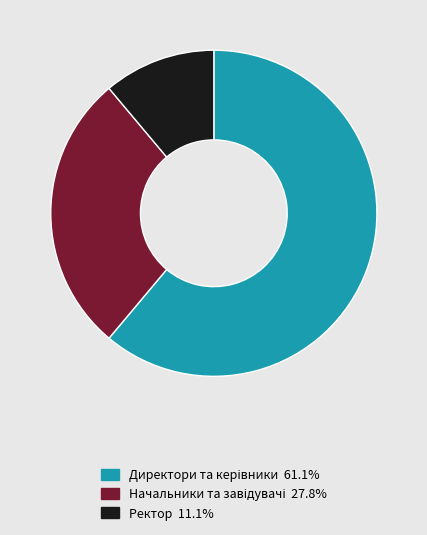

Does any single category account for the majority?

Yes